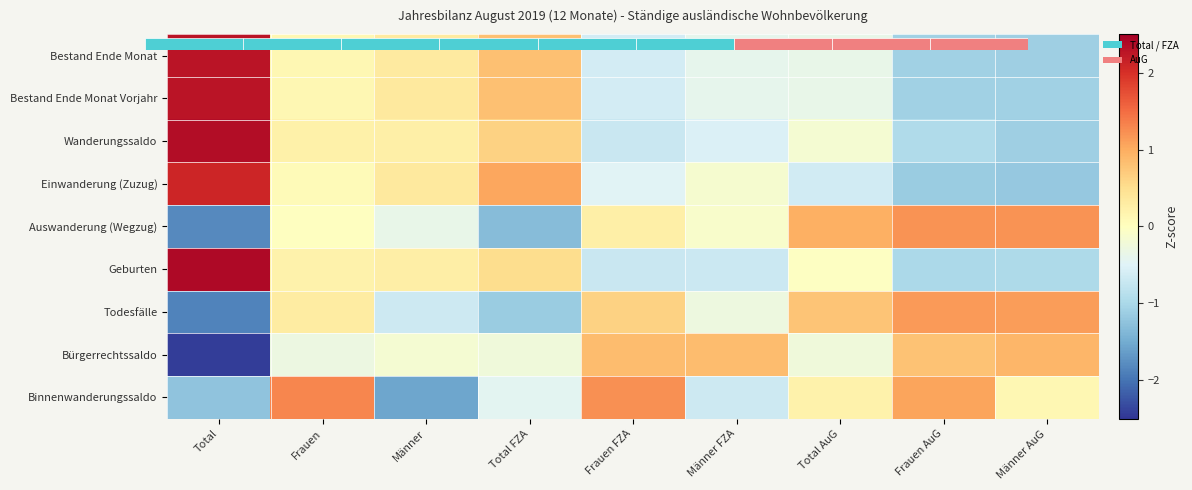

Rank the series by their maximum value, from highest to lowest.

Geburten, Wanderungssaldo, Bestand Ende Monat, Bestand Ende Monat Vorjahr, Einwanderung (Zuzug), Binnenwanderungssaldo, Auswanderung (Wegzug), Todesfälle, Bürgerrechtssaldo